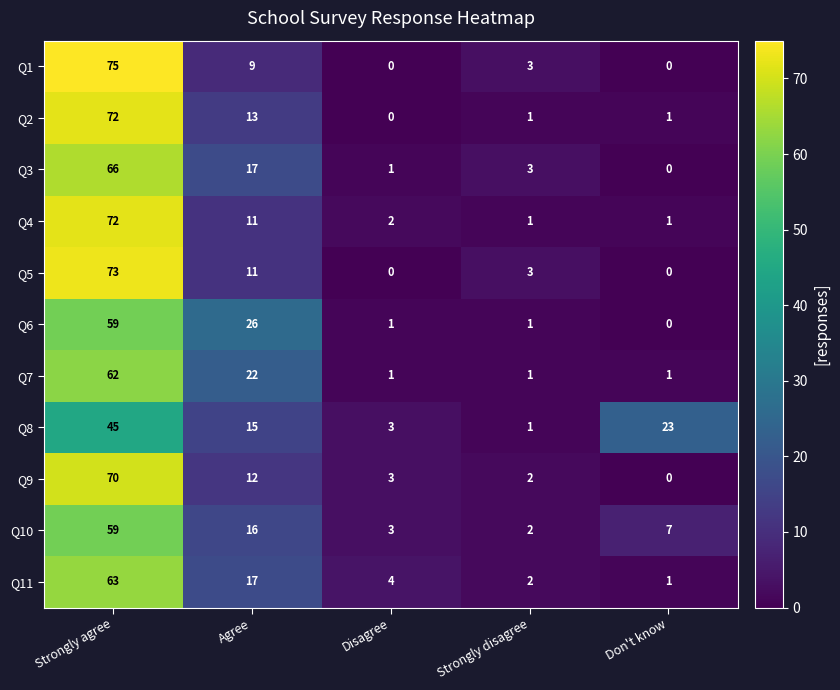

At which label does Q11 first exceed 4?

Strongly agree